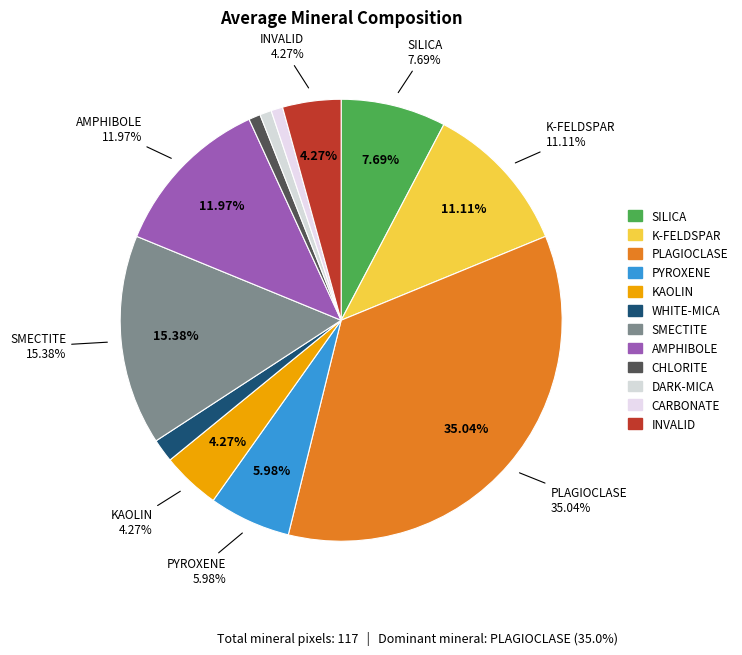

The CHLORITE slice represents 11% of the pie. True or false?

False